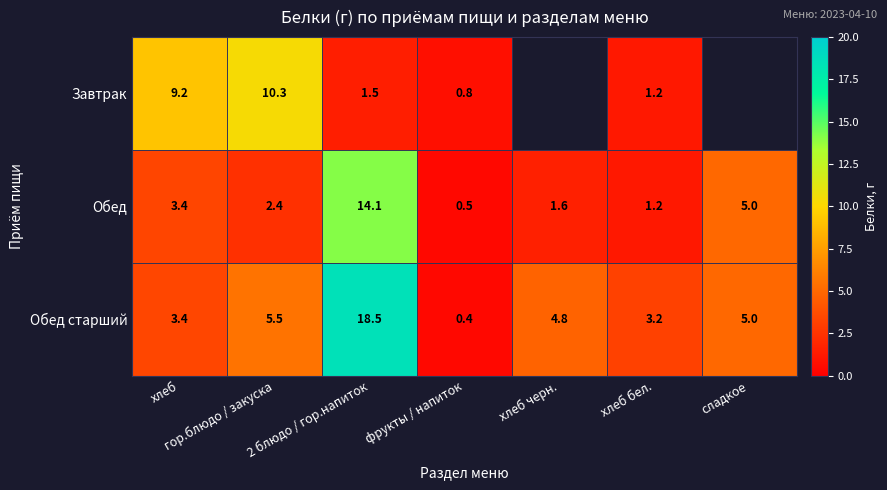

Is it true that Обед equals 4.6 at хлеб?

False